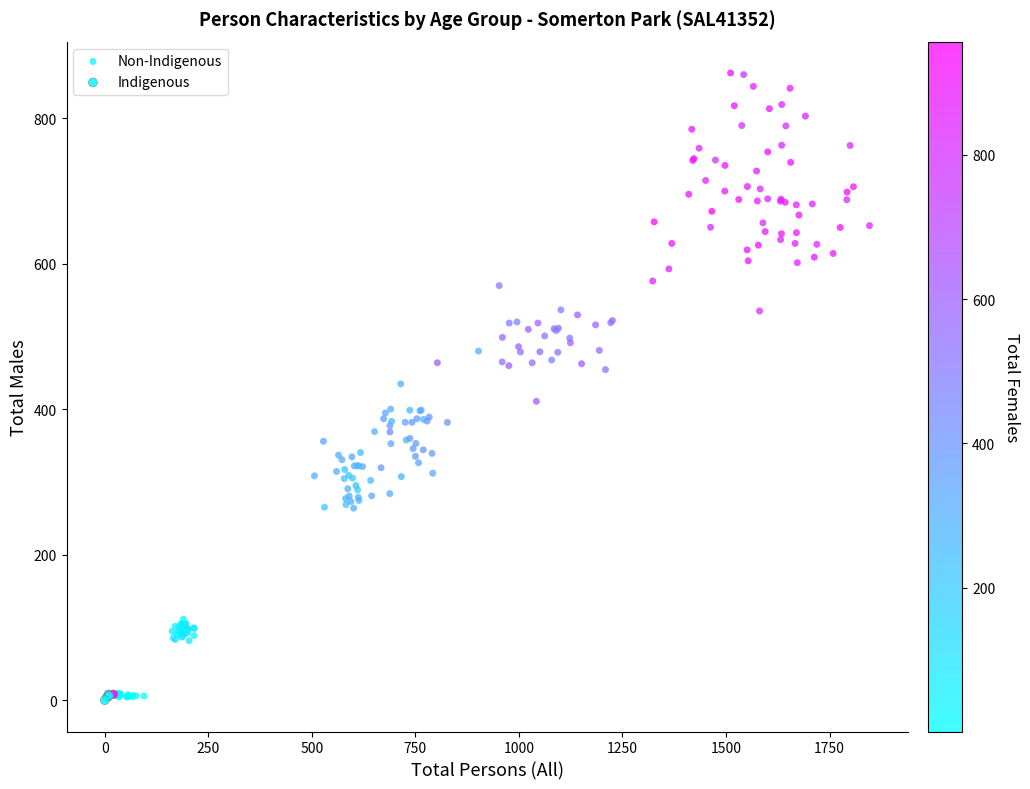

Which series has the widest spread of Y values?

Non-Indigenous